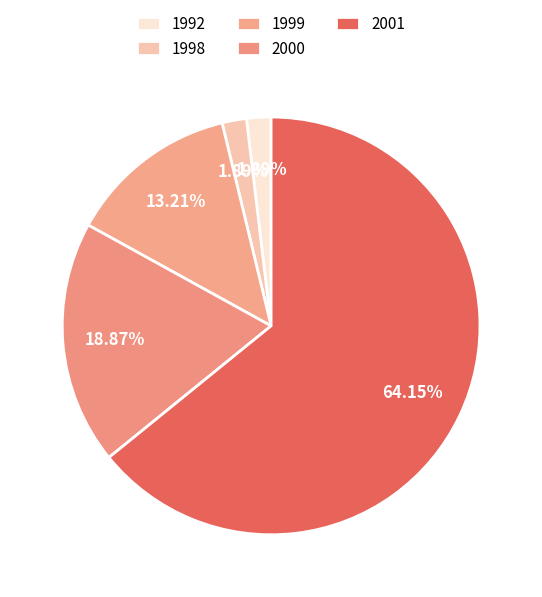

Is there a majority slice in this chart?

Yes